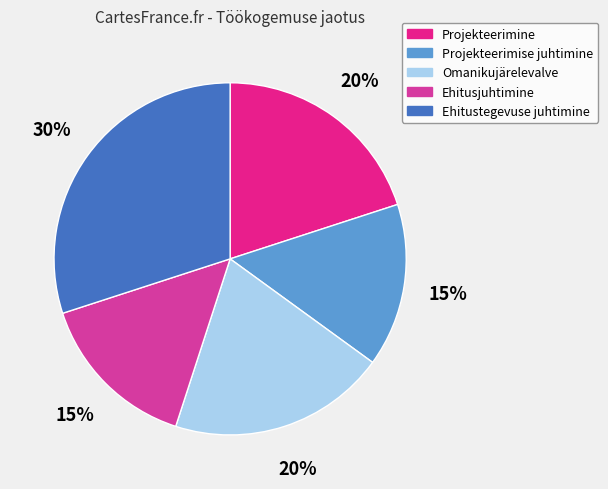

To the nearest percent, what portion does Ehitustegevuse juhtimine represent?

30%